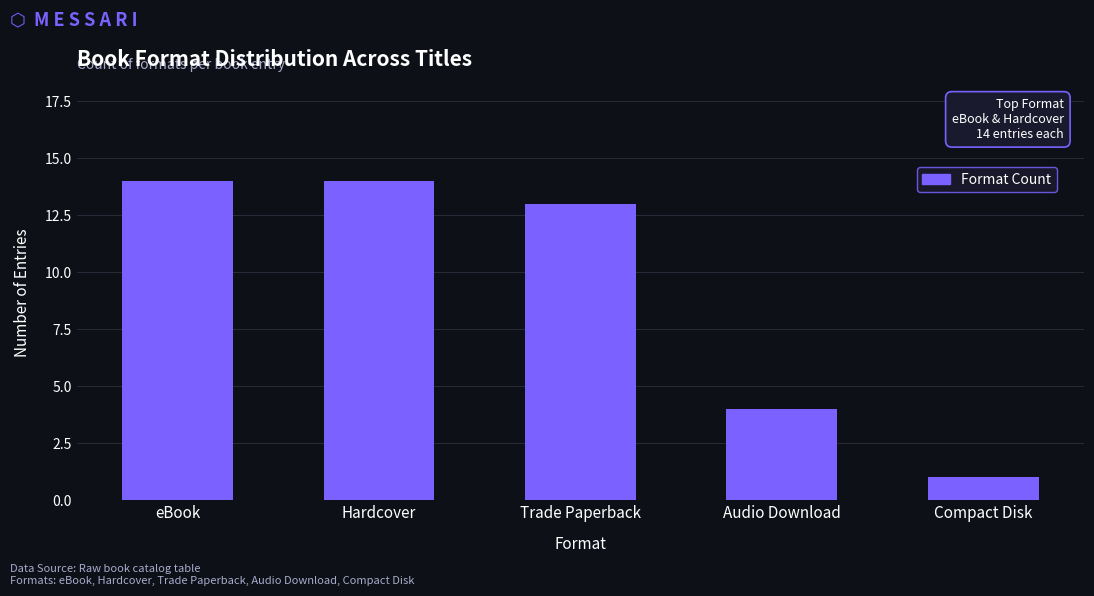

At which label does the data first exceed 13?

eBook